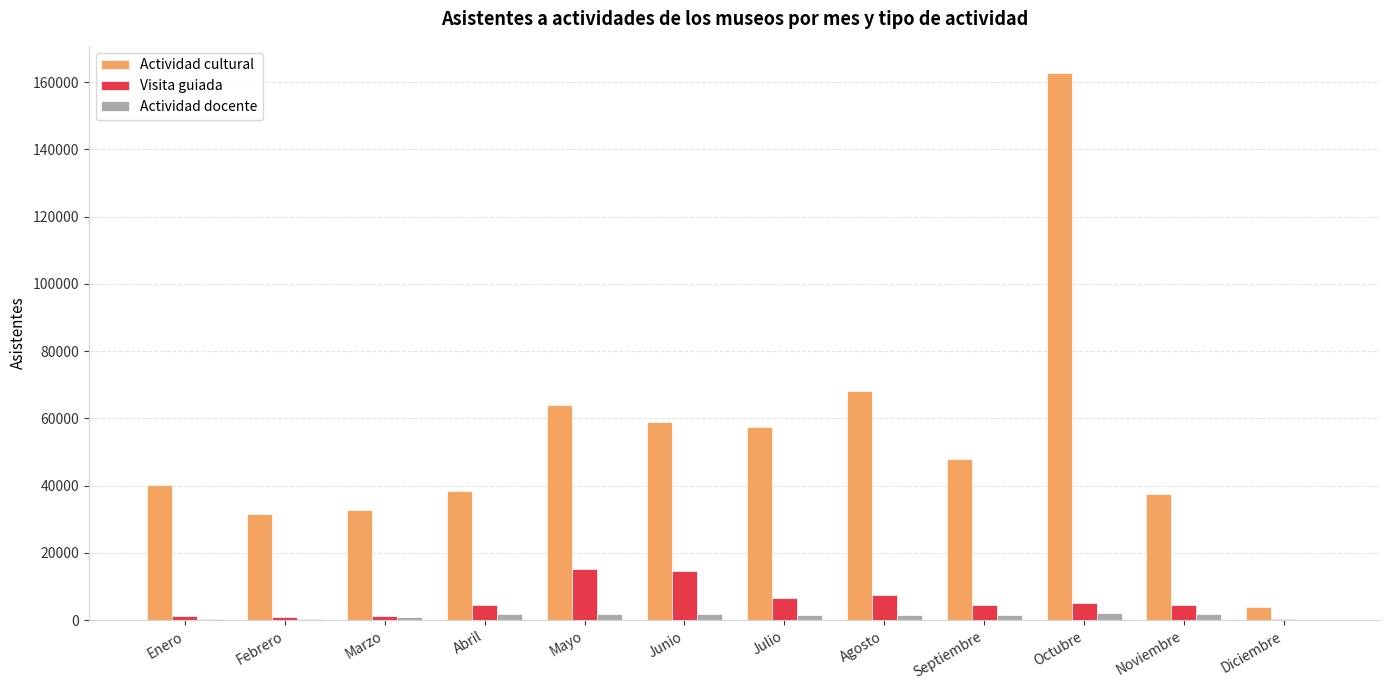

At which category does the chart reach its peak across all series?

Octubre